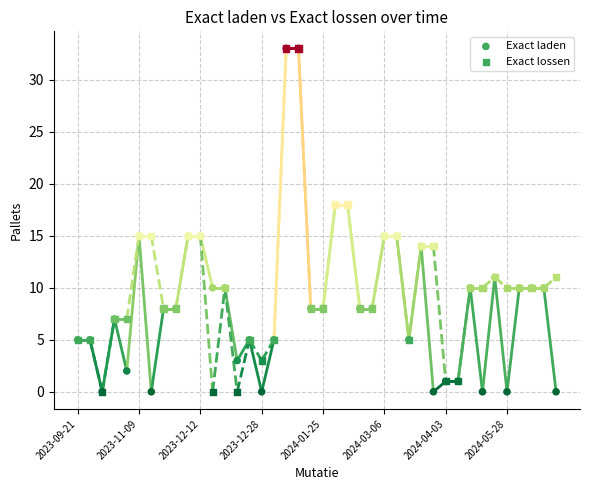

Which series has the largest Y range (max minus min)?

Exact laden